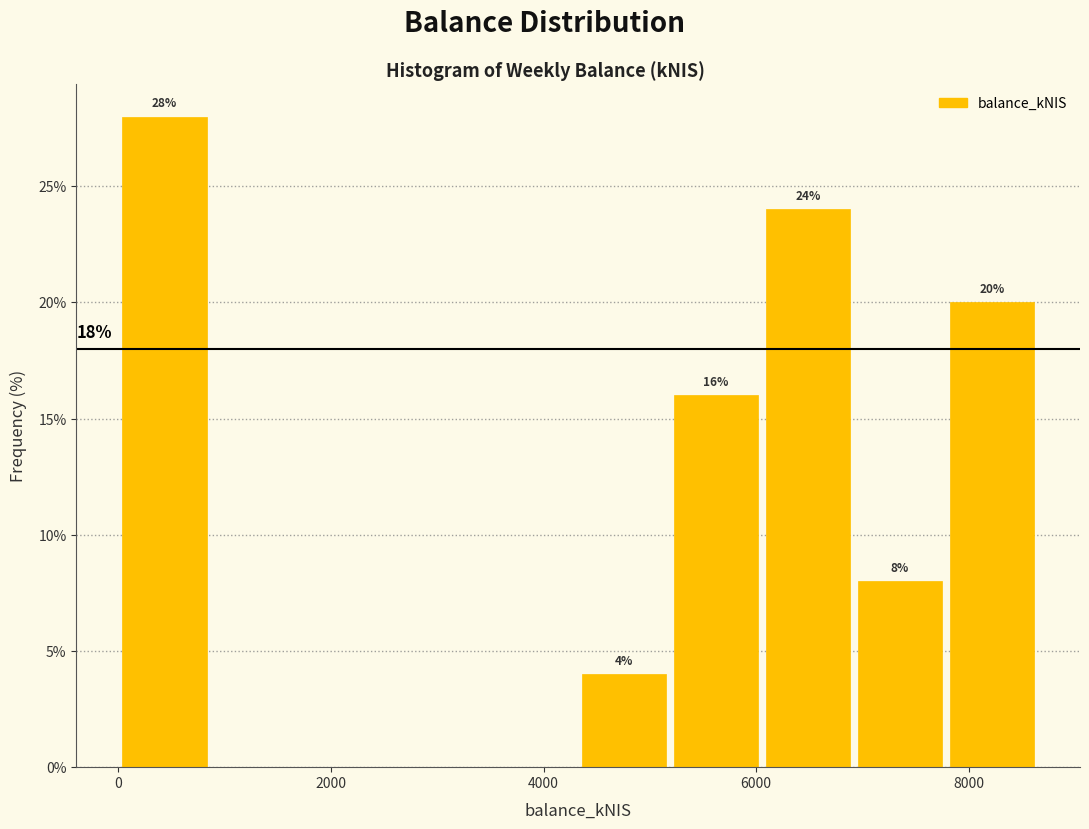

Over which range of the x-axis is the bar tallest?

0 to 800